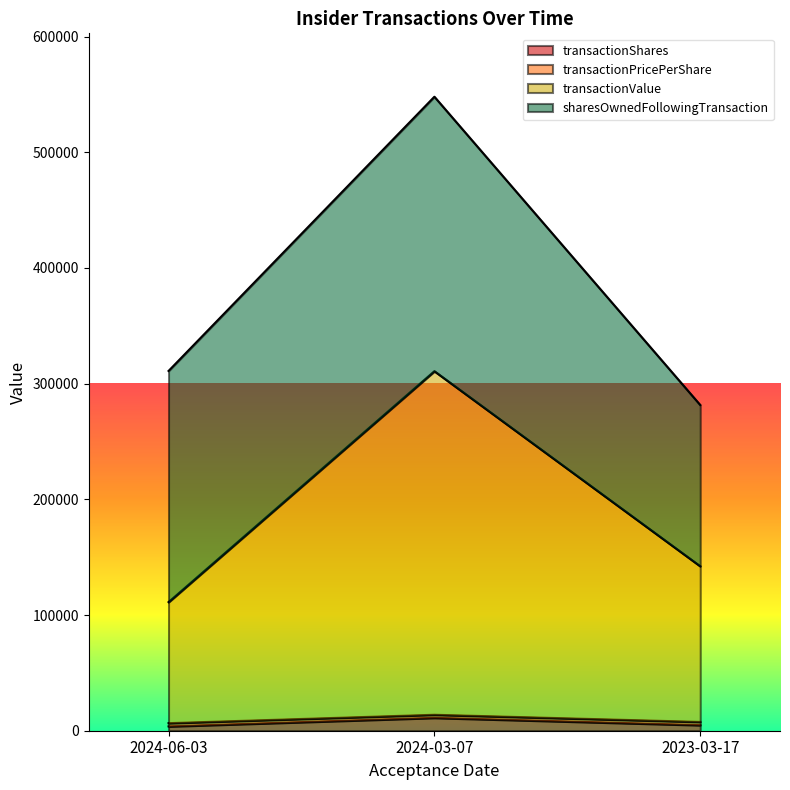

At which category is the sum across all series the highest?

2024-03-07